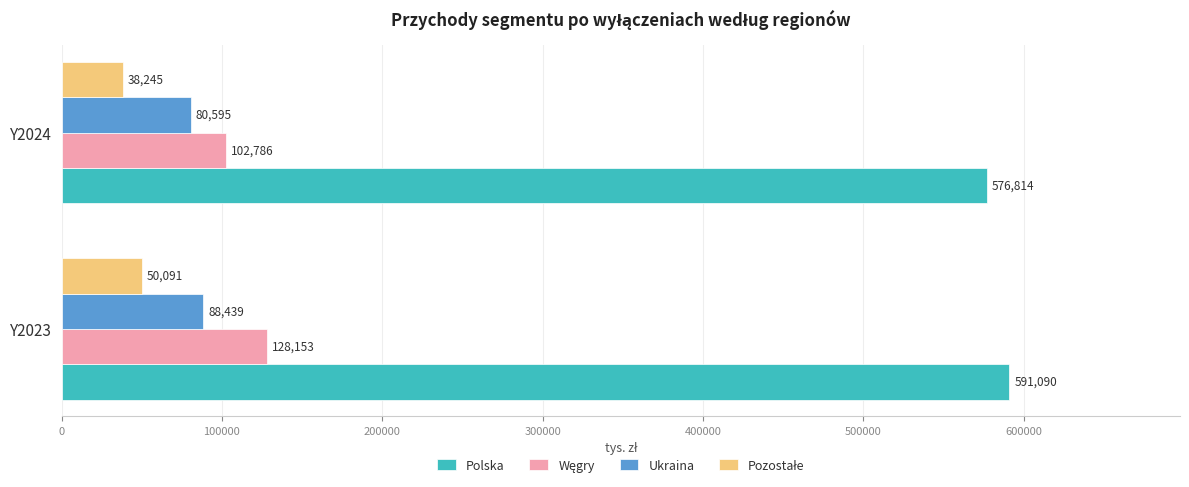

What is the total value across all series at Y2024?

798440